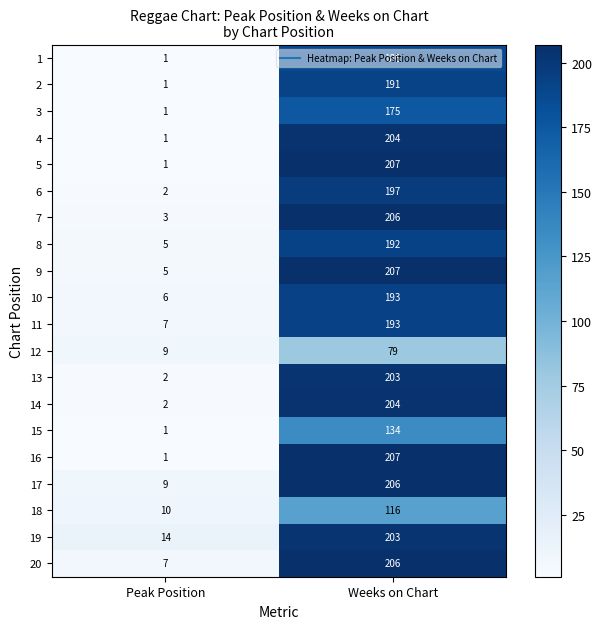

Which category has the highest value across all series?

Weeks on Chart